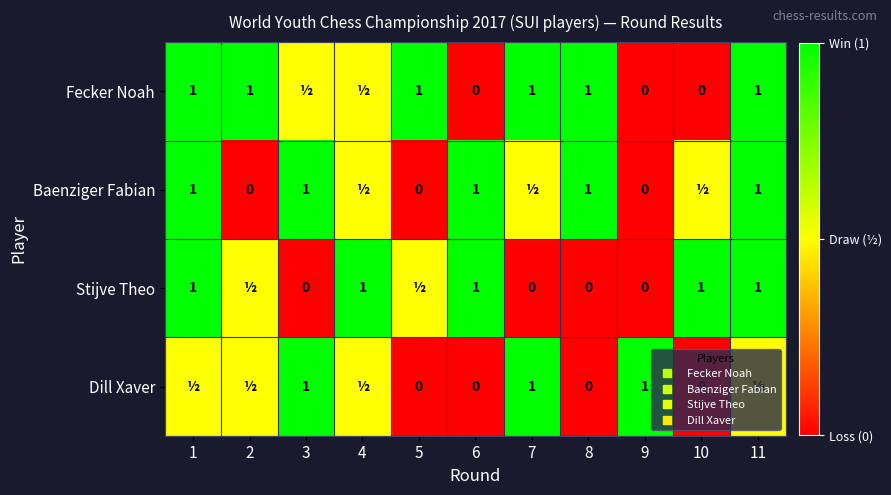

What is the highest value of the Fecker Noah series?

1.0